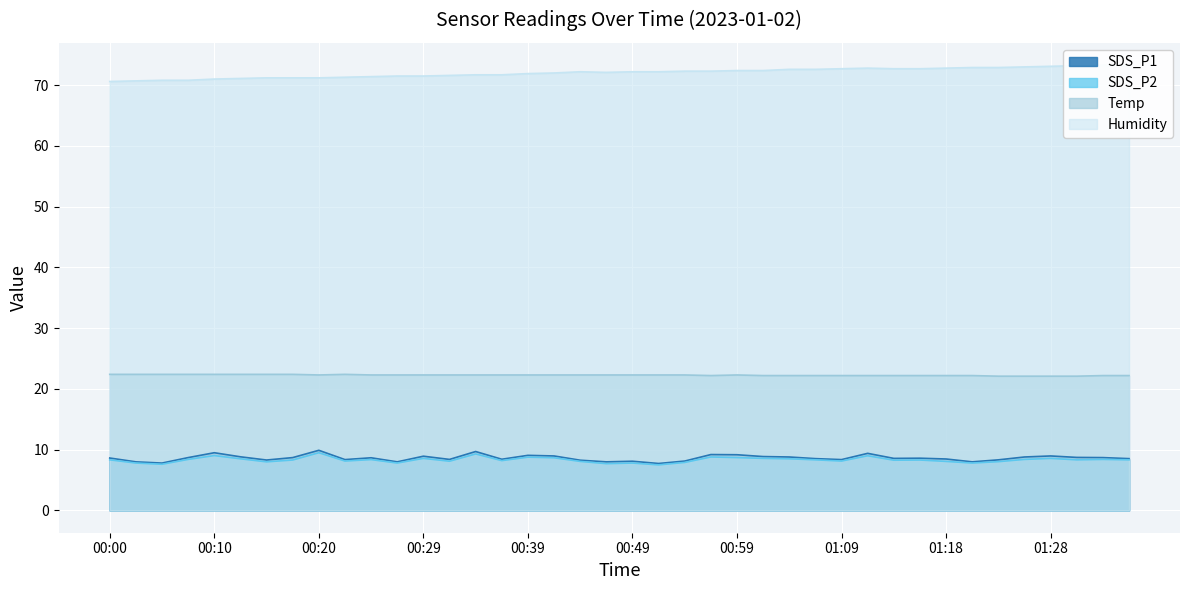

List the series in order of their peak value, lowest first.

SDS_P2, SDS_P1, Temp, Humidity